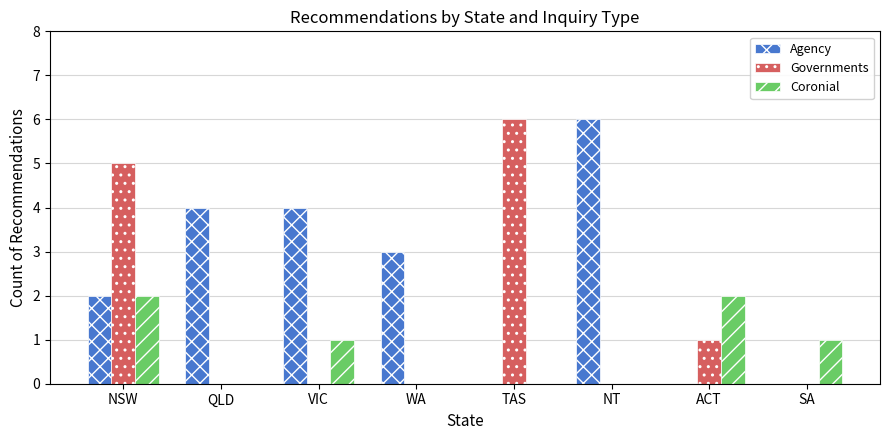

The value of Governments at TAS is 8. True or false?

False